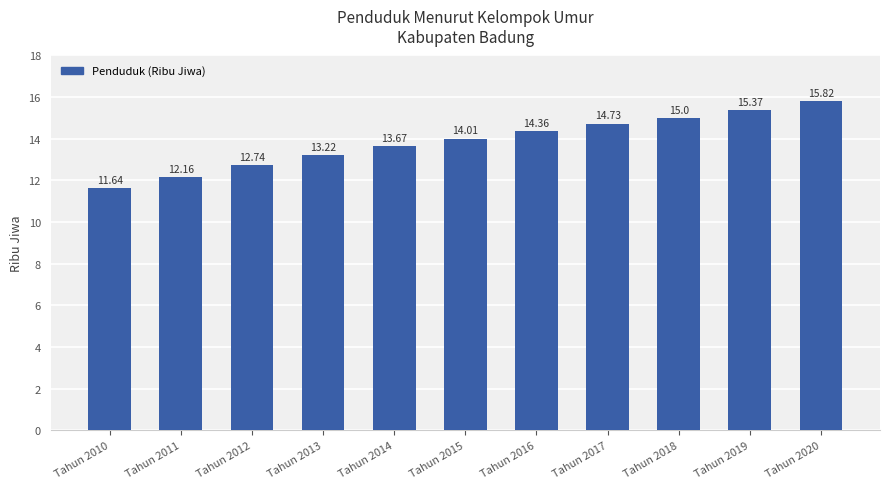

Does the chart contain stacked bars?

No